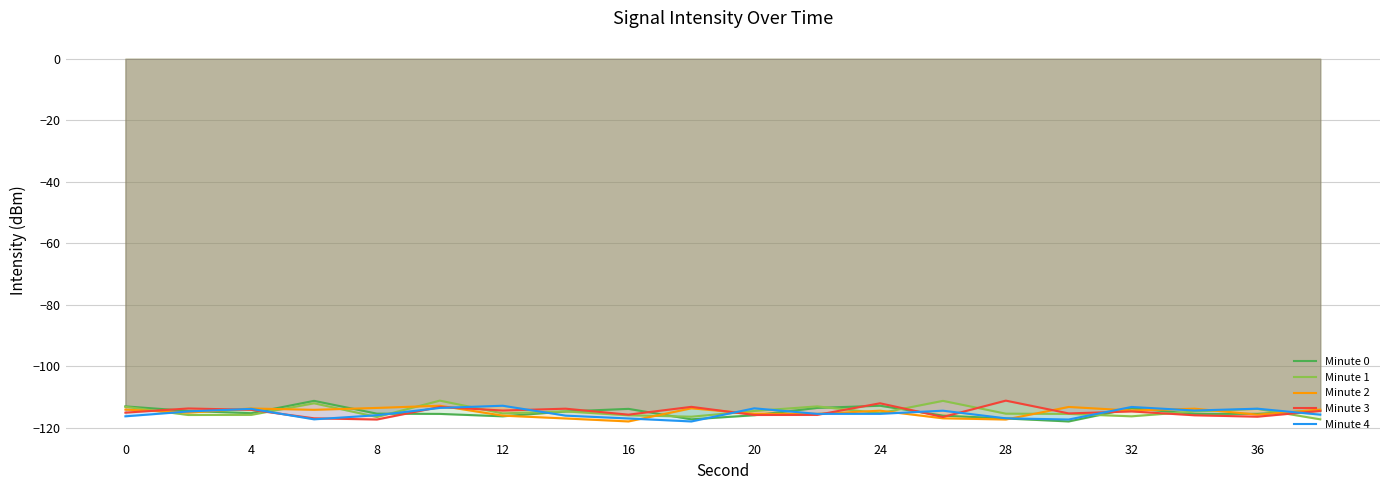

How many data points in Minute 3 are above -114?

6